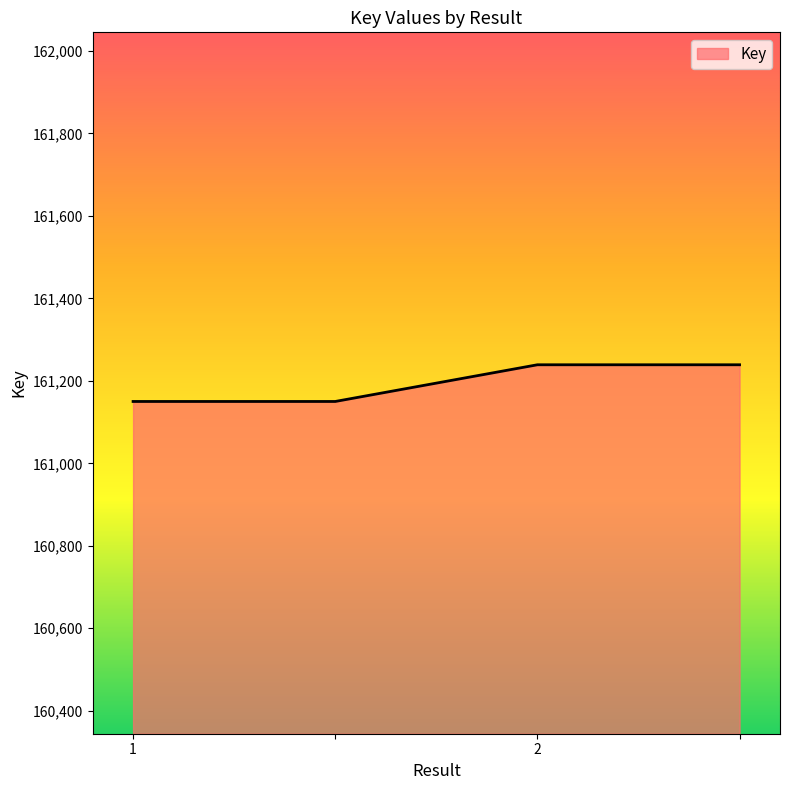

True or false: the data has more than 2 interior local peaks.

False